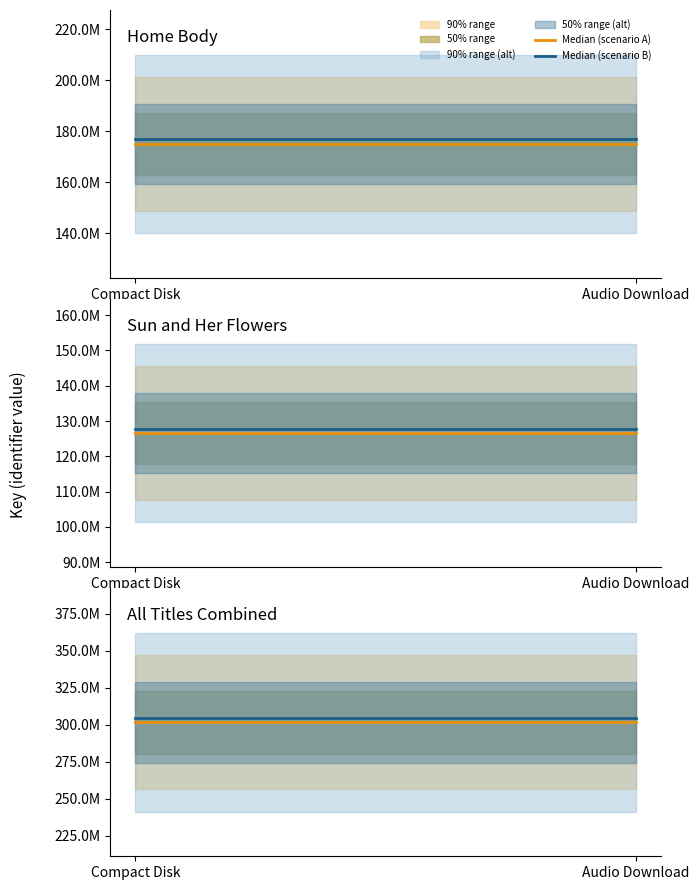

Does the chart have visible grid lines?

No